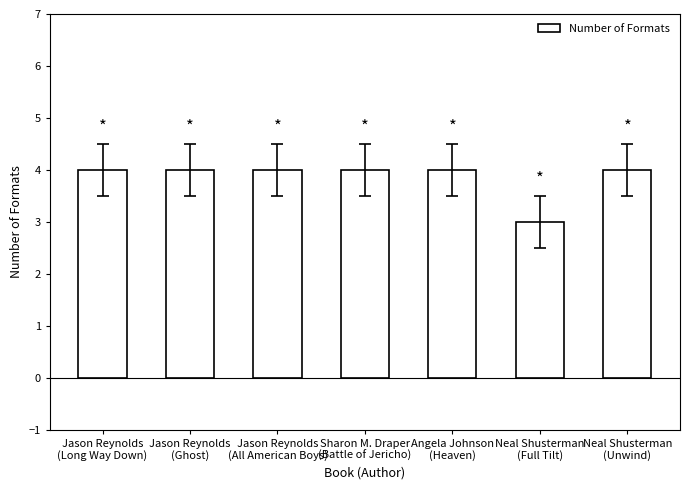

What is the value of the 2nd bar from the left?

4